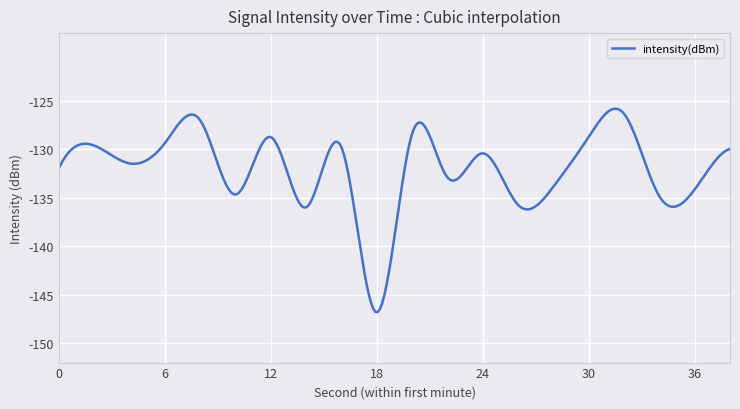

What is the difference between the maximum and minimum values?

21.0